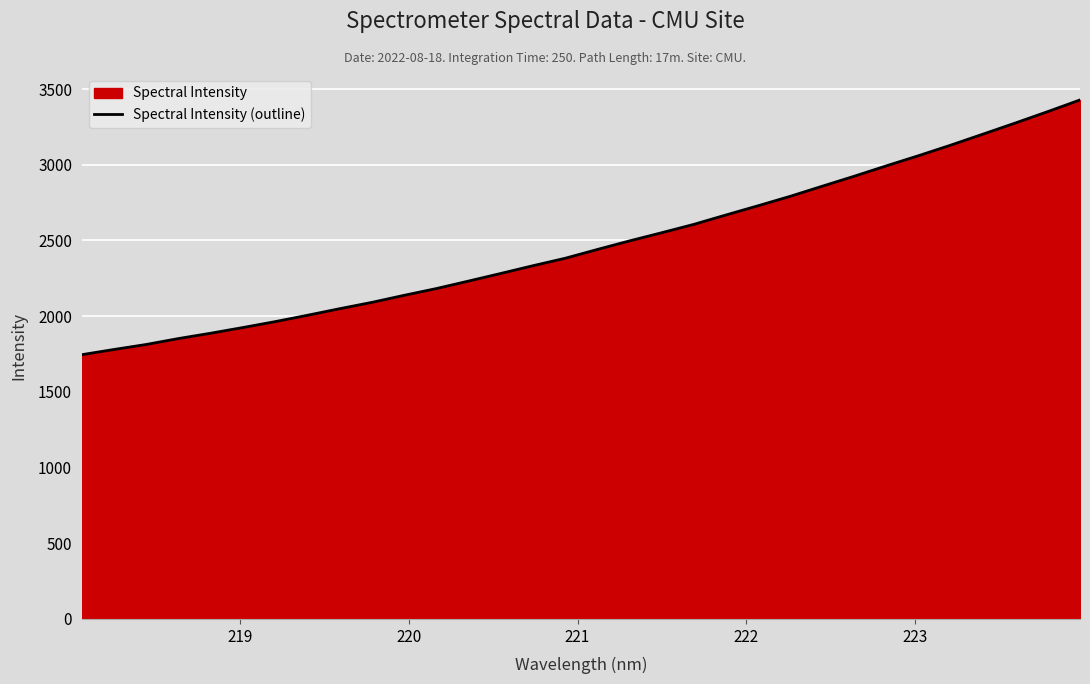

What is the greatest value displayed?

3428.4